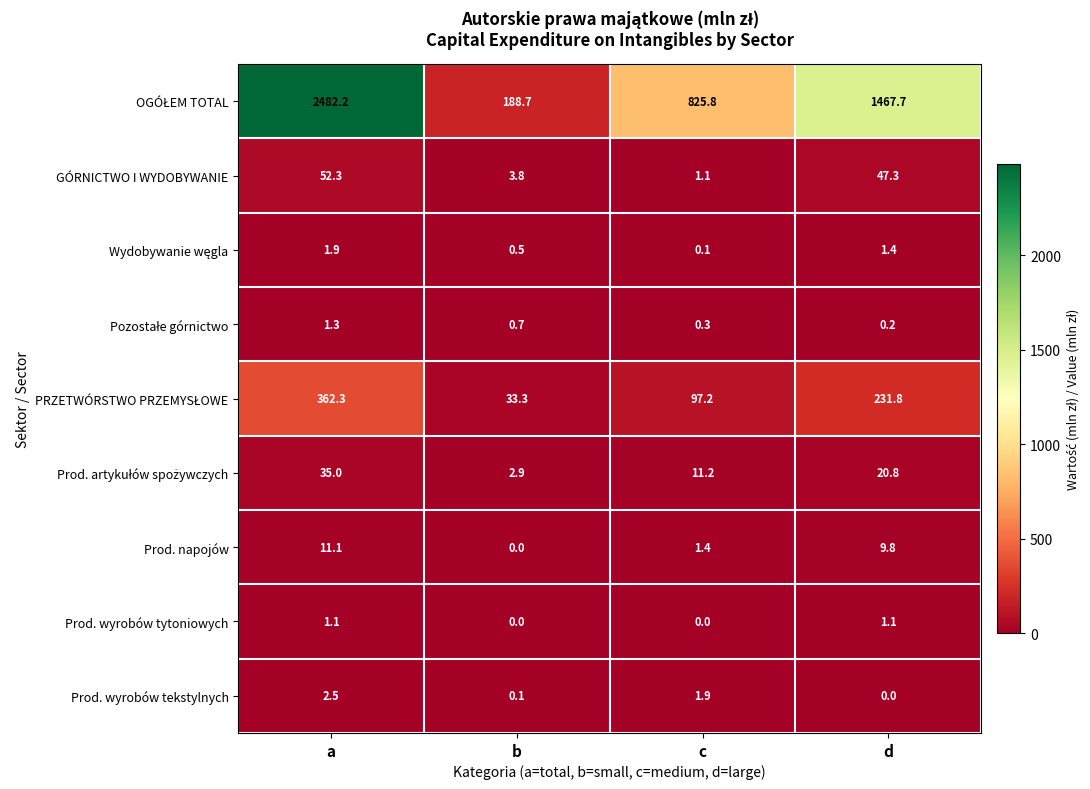

Where does the Prod. napojów series first go above 9?

a